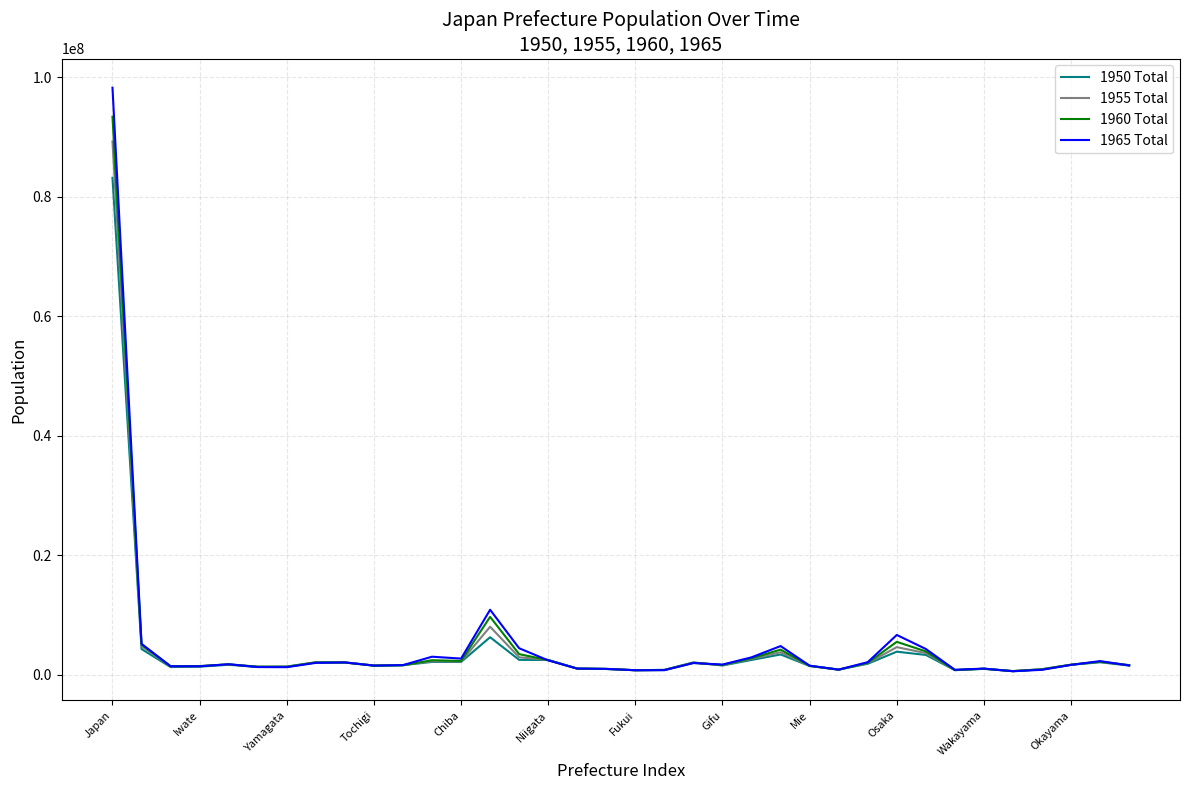

What is the average value of the 1965 Total series?

5006077